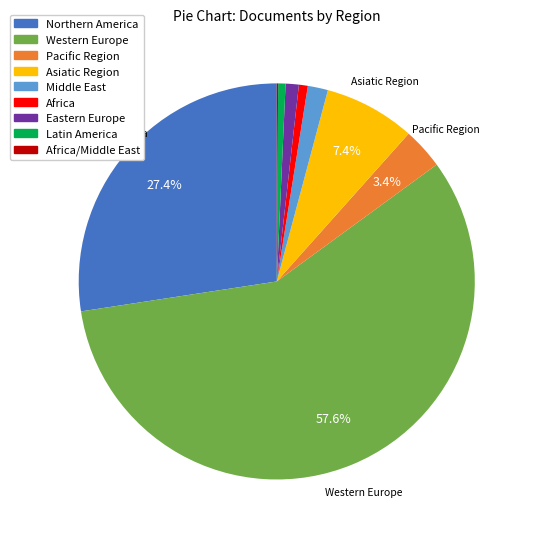

Which category has the biggest portion of the pie?

Western Europe